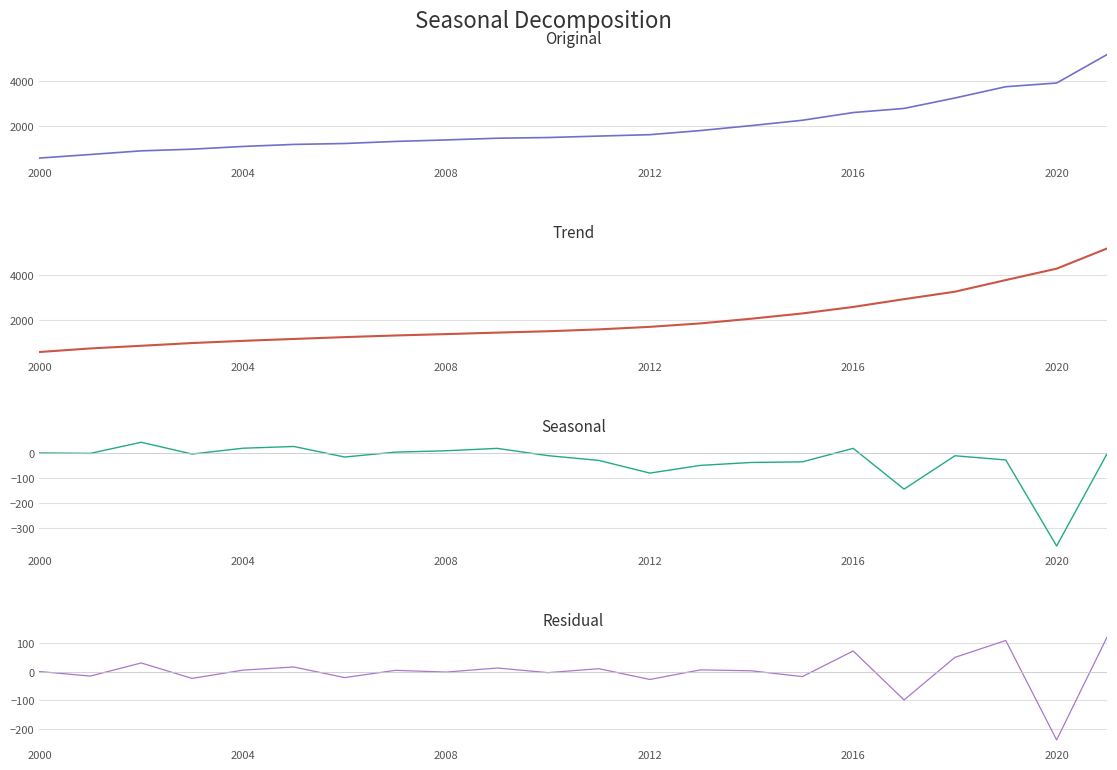

What are all the series names shown in the legend?

Card Payments (millions), Trend, Seasonal, Residual